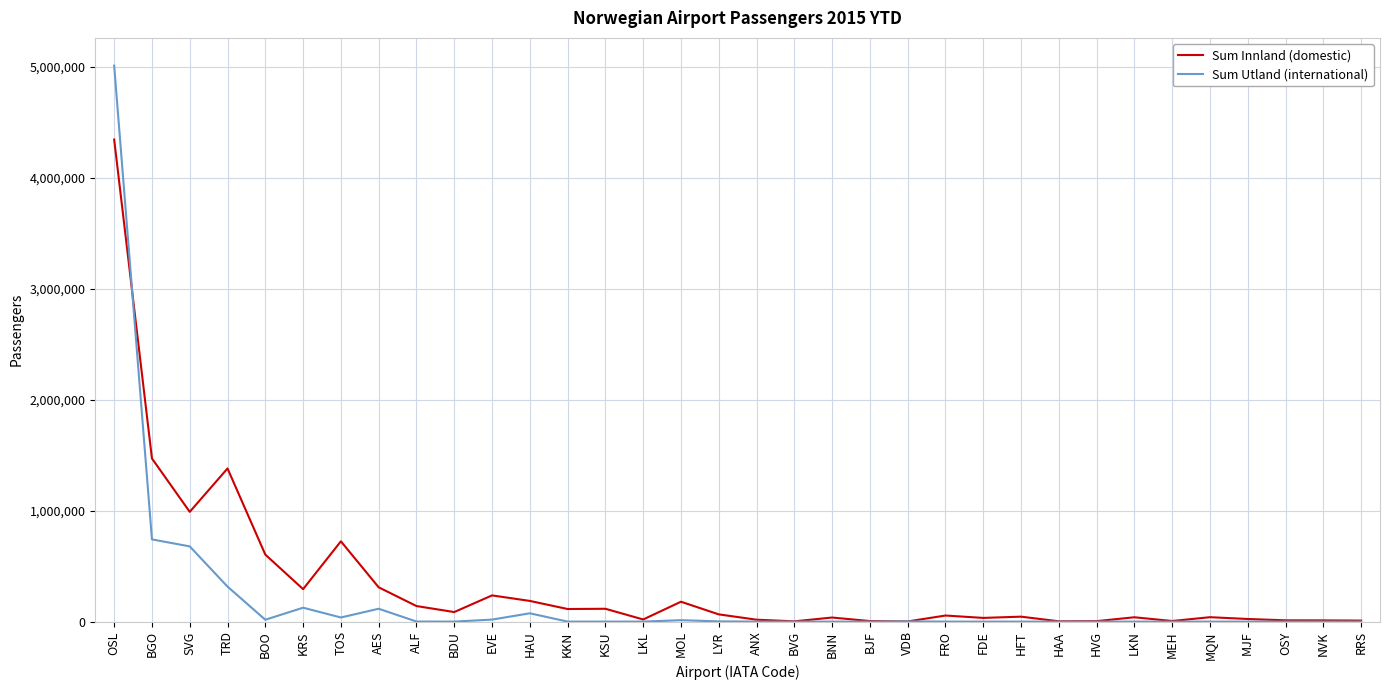

What is the total value across all series at BVG?

2384